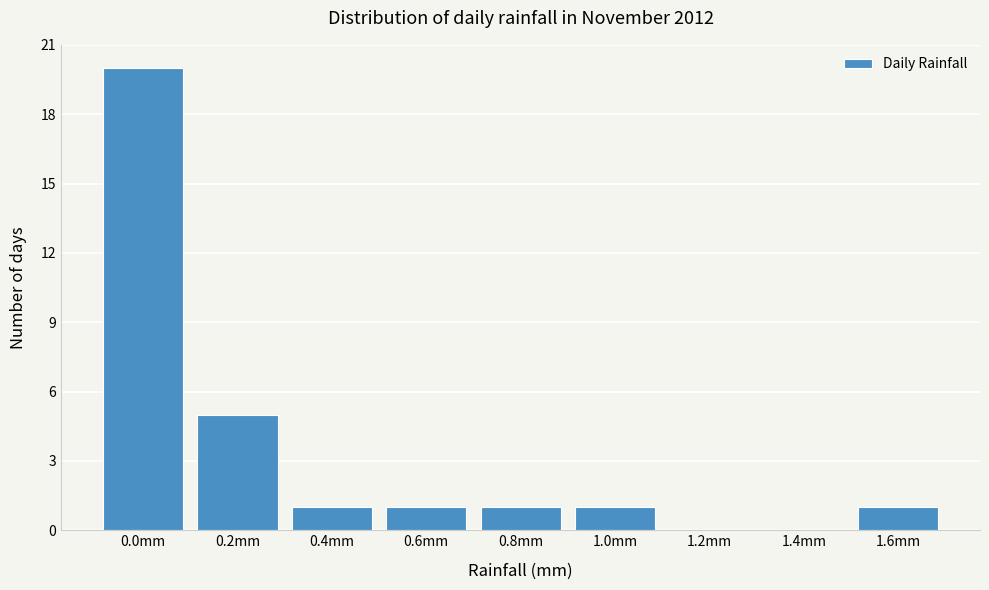

Reading left to right, what are all the values shown in this chart?

0.0mm=20	0.2mm=5	0.4mm=1	0.6mm=1	0.8mm=1	1.0mm=1	1.2mm=0	1.4mm=0	1.6mm=1